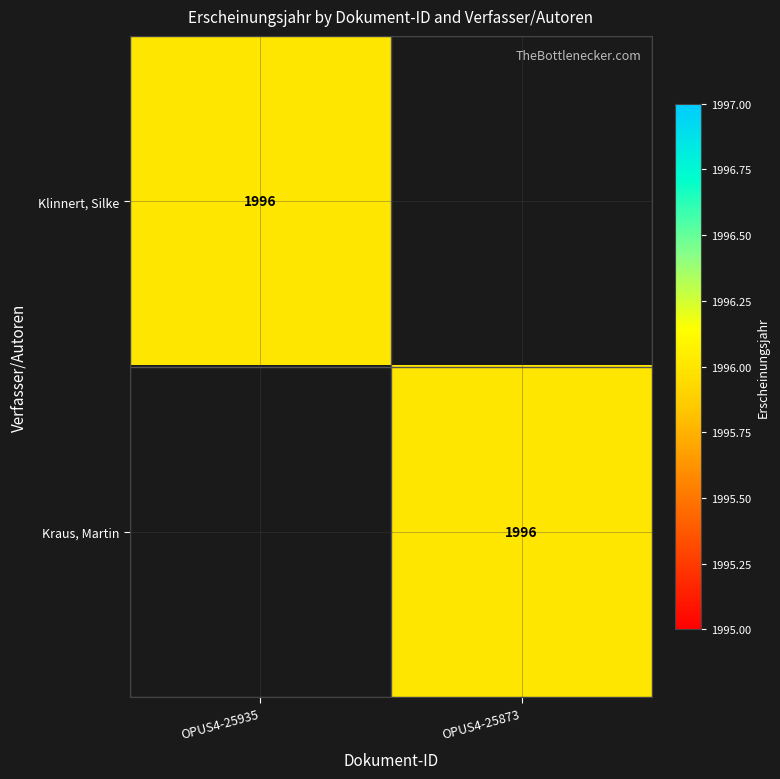

The value of Kraus, Martin at OPUS4-25873 is 1996. True or false?

True